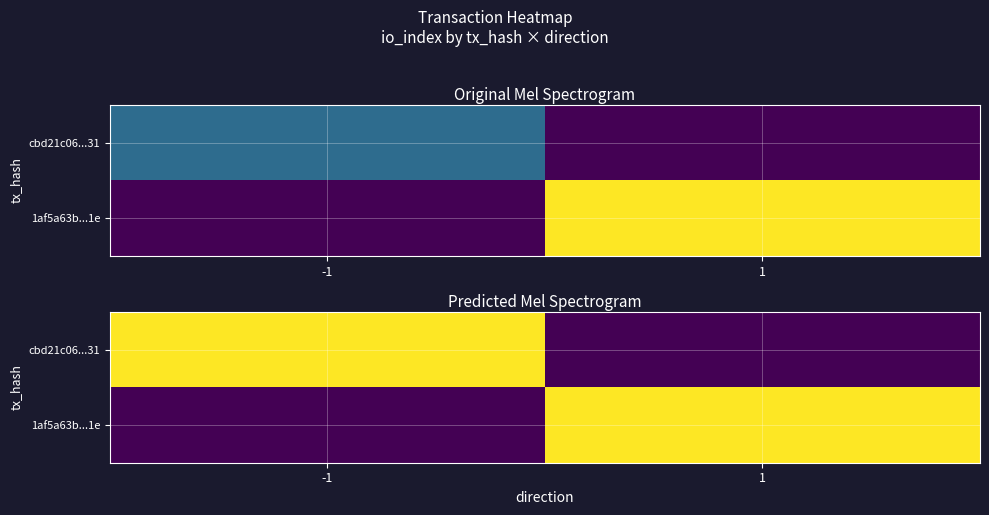

Is it true that cbd21c06...31 equals -0.0 at 1?

False